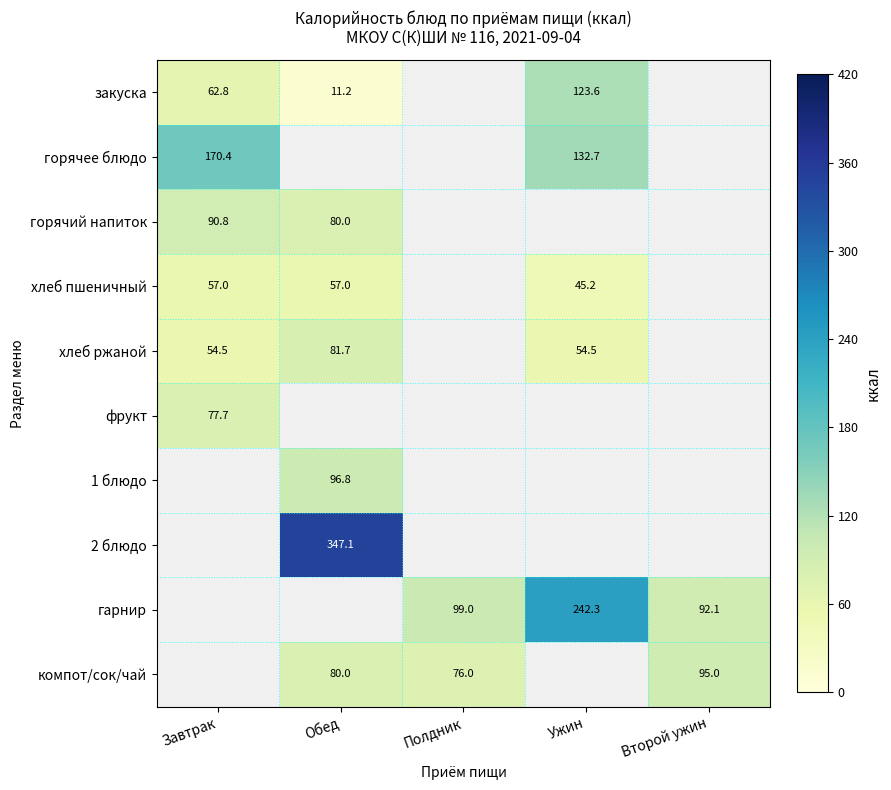

The value of гарнир at Ужин is 242.3. True or false?

True